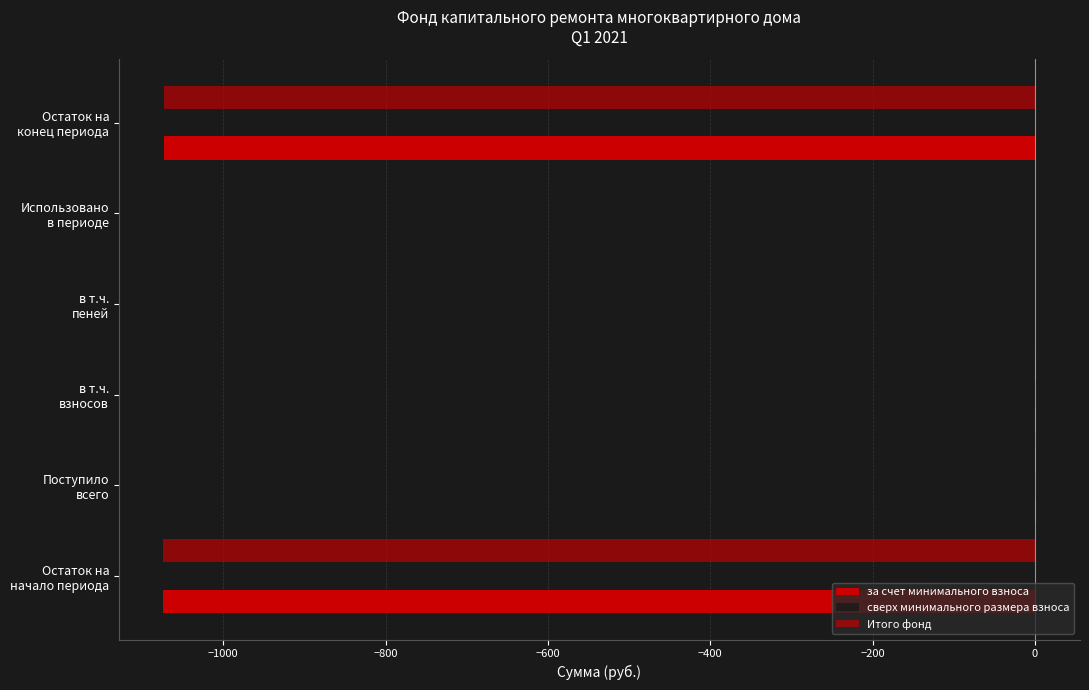

How many data points does each series have?

6